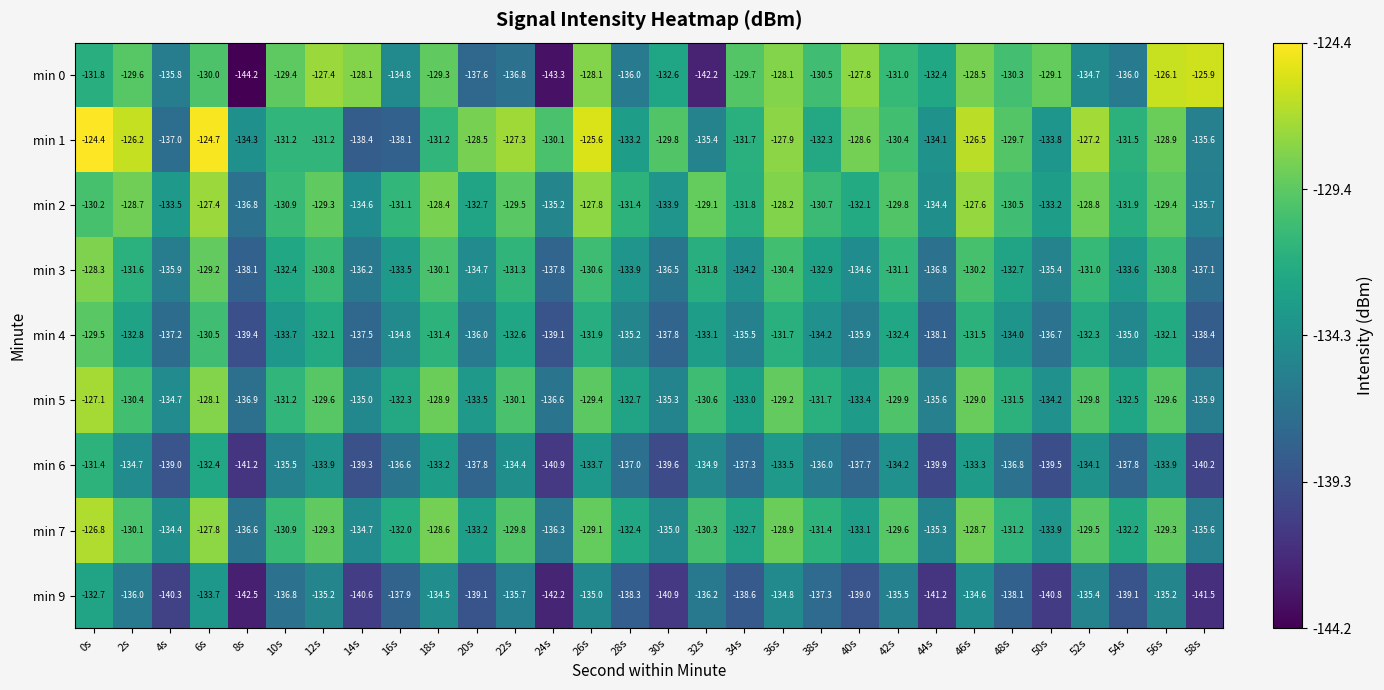

What is the difference between the min 2 values at 8s and 12s?

7.5